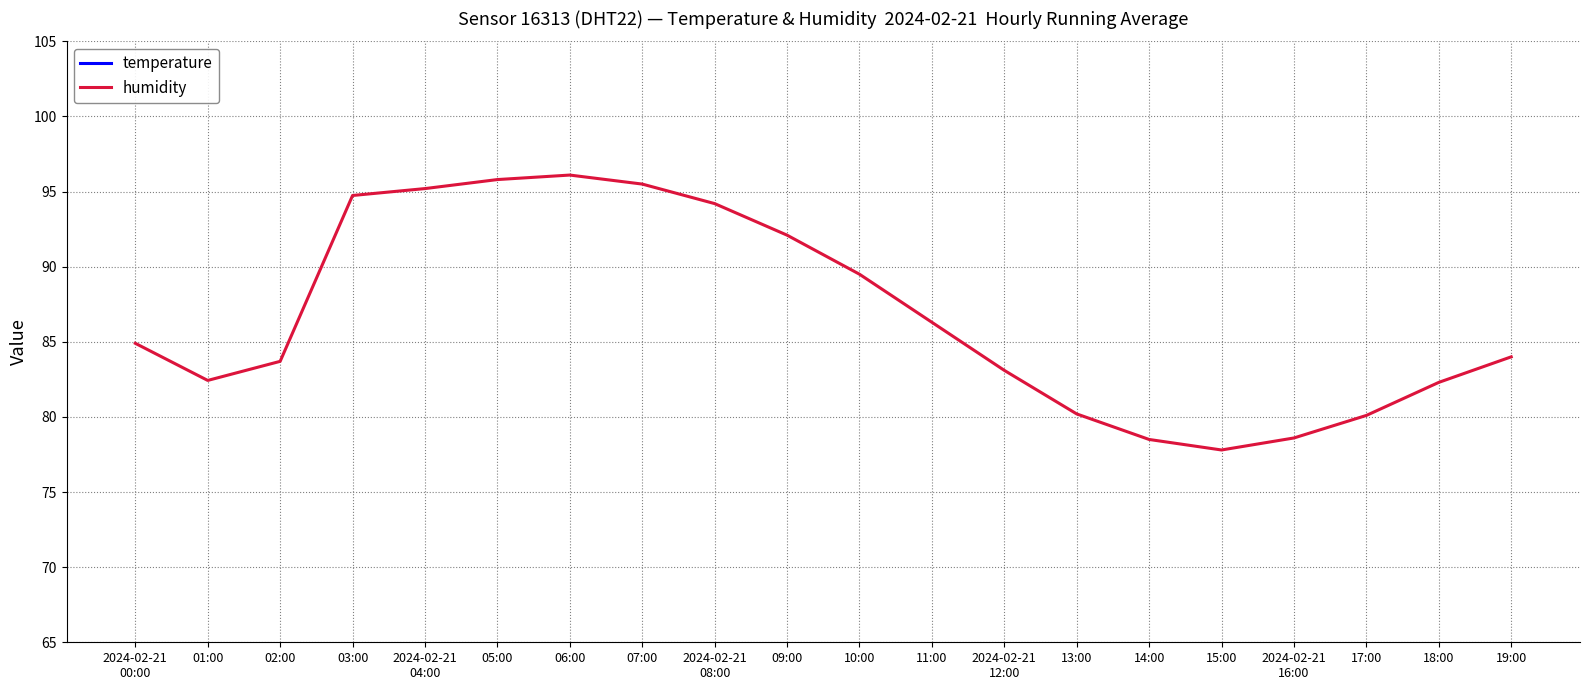

Is the value of humidity at 06:00 greater than the value of temperature at 11:00?

Yes